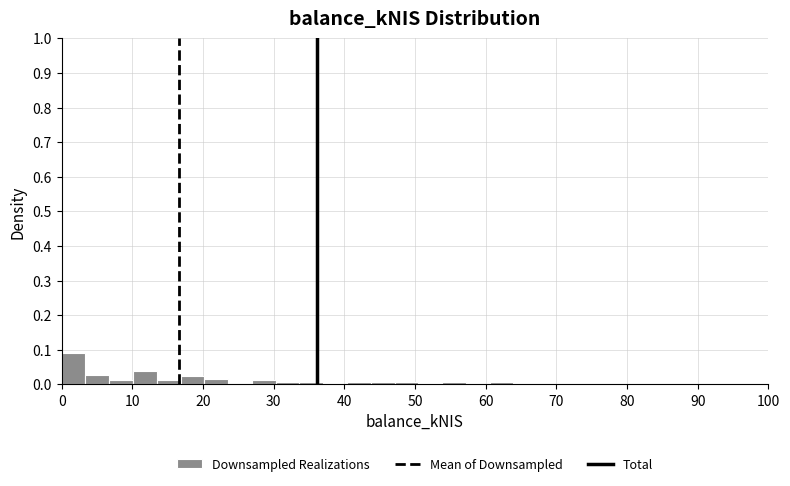

Read against the x-axis, roughly where is the centre of the tallest bar?

2